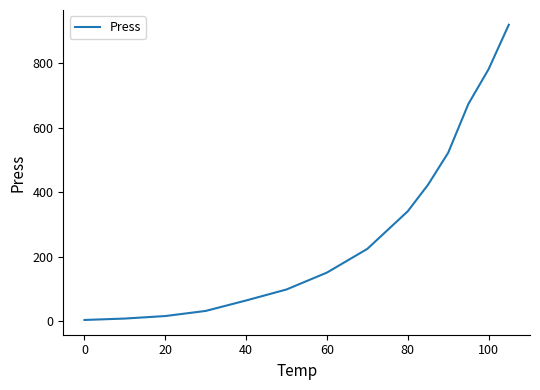

What is the greatest value displayed?

920.0